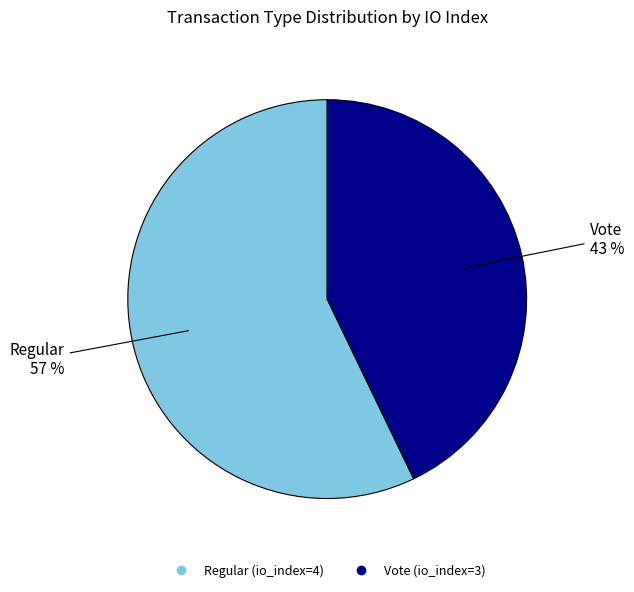

True or false: Vote accounts for 33% of the total.

False